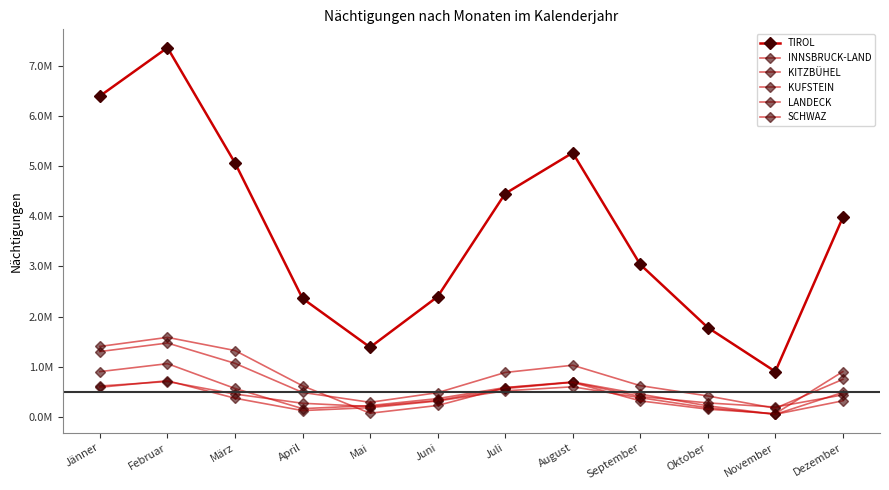

List the labels in order of KUFSTEIN value, smallest first.

November, April, Oktober, Mai, Juni, Dezember, März, September, Juli, Jänner, August, Februar